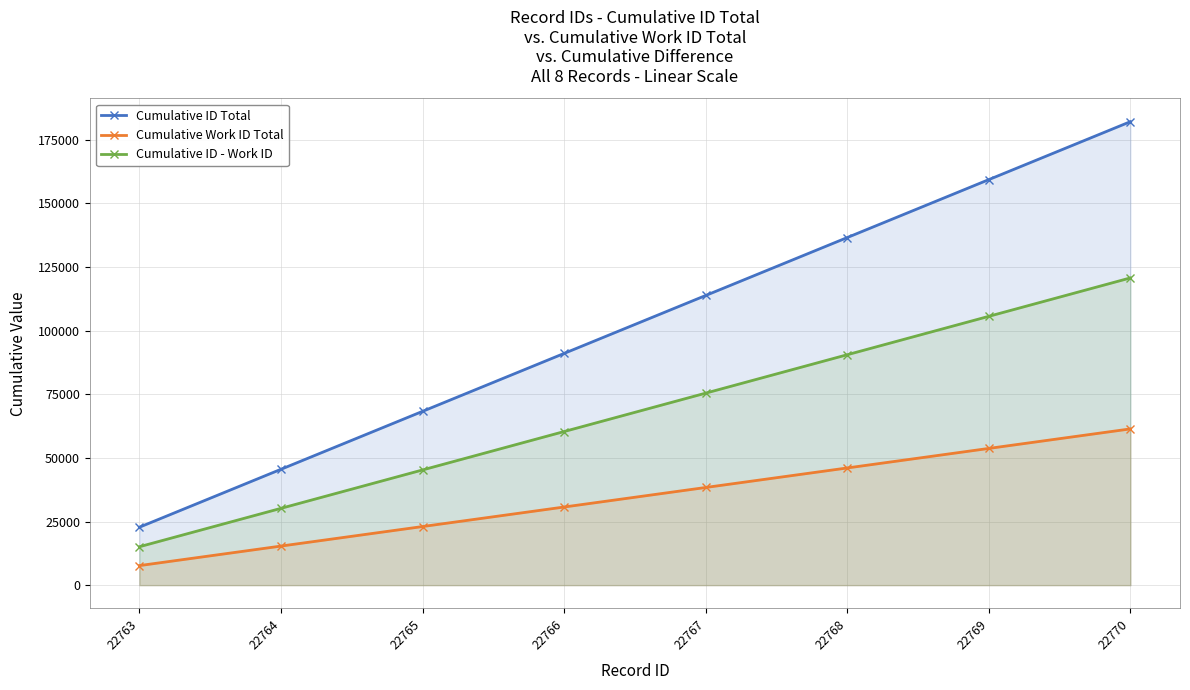

True or false: Cumulative ID - Work ID and Cumulative ID Total intersect in this chart.

False